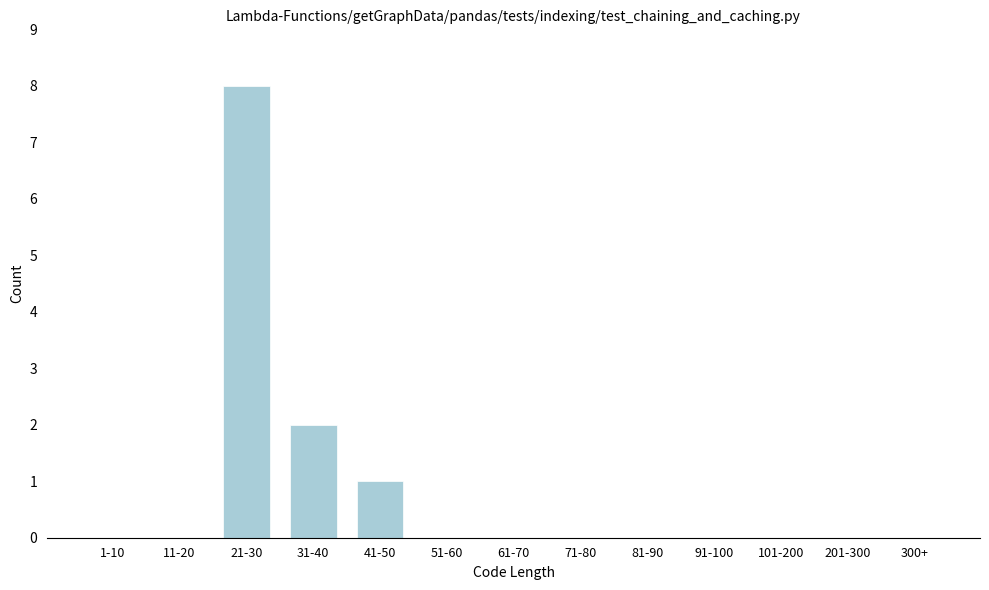

Reading right to left, what are all the values shown in this chart?

300+=0	201-300=0	101-200=0	91-100=0	81-90=0	71-80=0	61-70=0	51-60=0	41-50=1	31-40=2	21-30=8	11-20=0	1-10=0